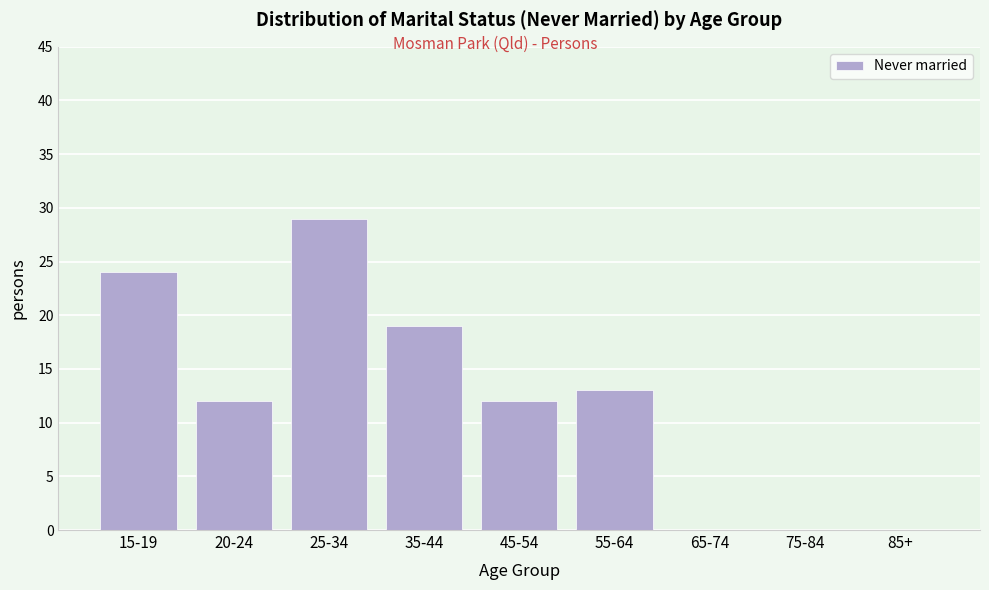

Reading right to left, list all the values displayed in this chart.

85+=0	75-84=0	65-74=0	55-64=13	45-54=12	35-44=19	25-34=29	20-24=12	15-19=24